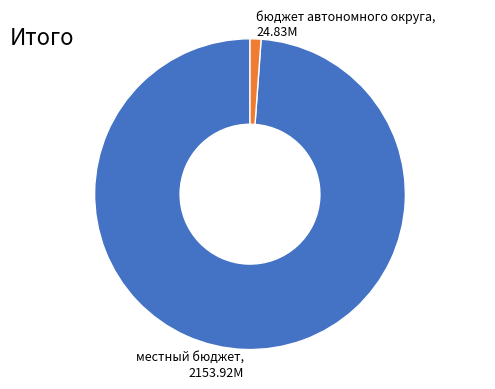

What is the smallest slice in the pie chart?

бюджет автономного округа, 24.83M